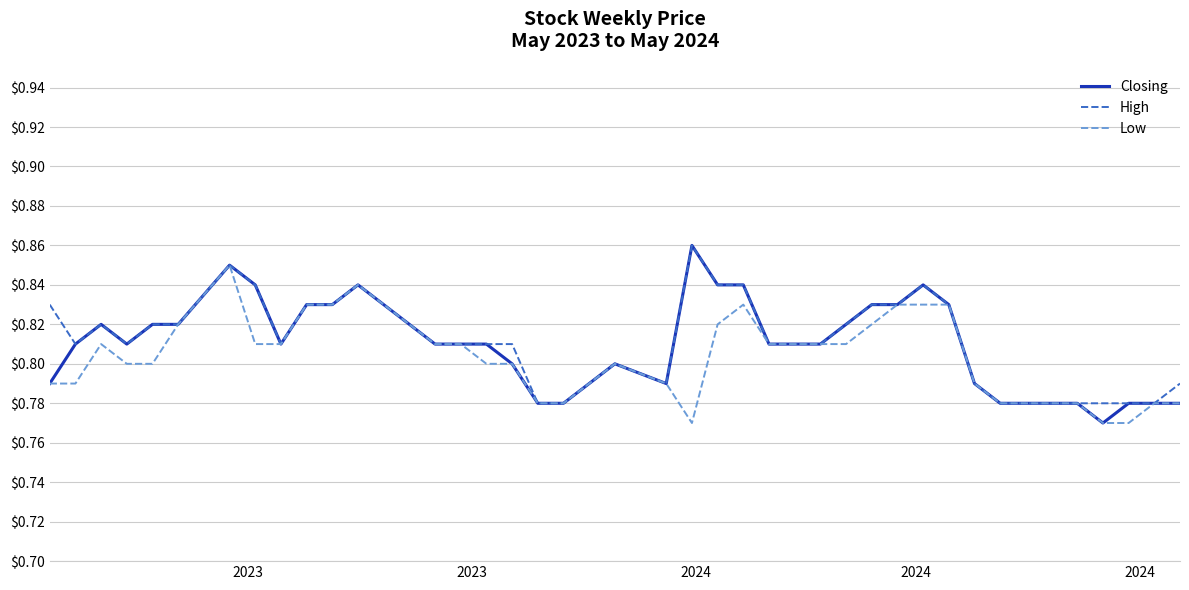

What are all the series names shown in the legend?

Closing, High, Low